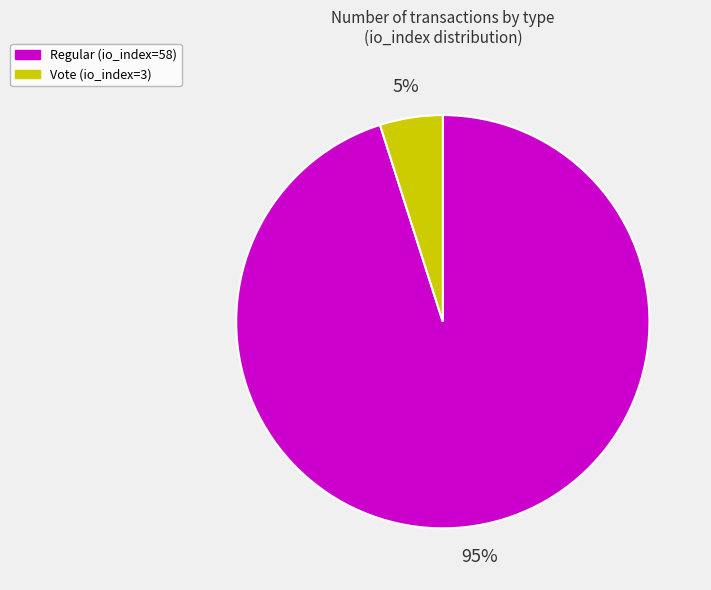

Combined, do Vote (io_index=3) and Regular (io_index=58) account for over 50%?

Yes